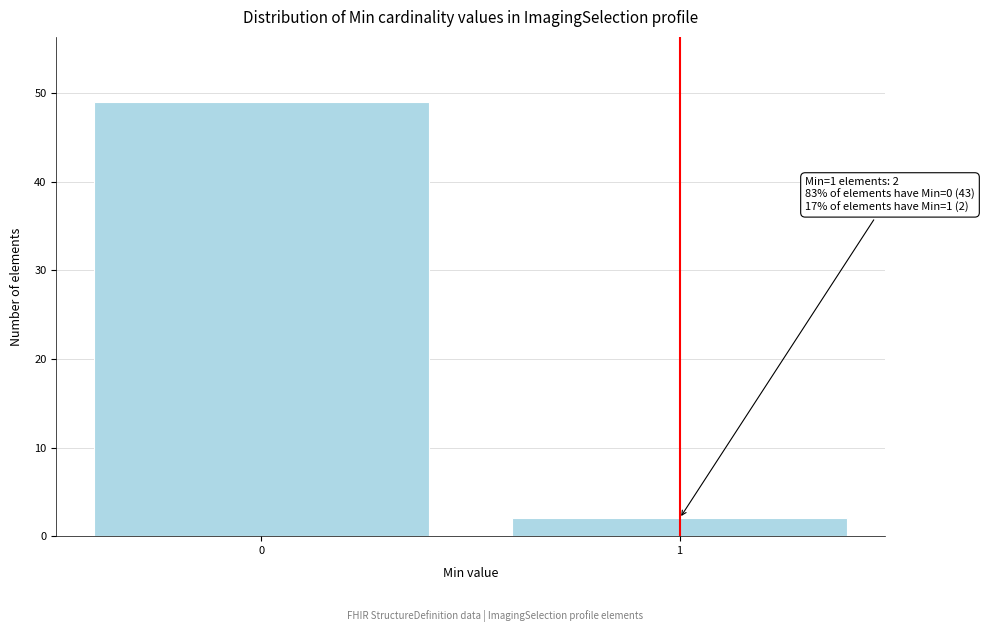

Reading right to left, list all the values displayed in this chart.

1=2	0=49